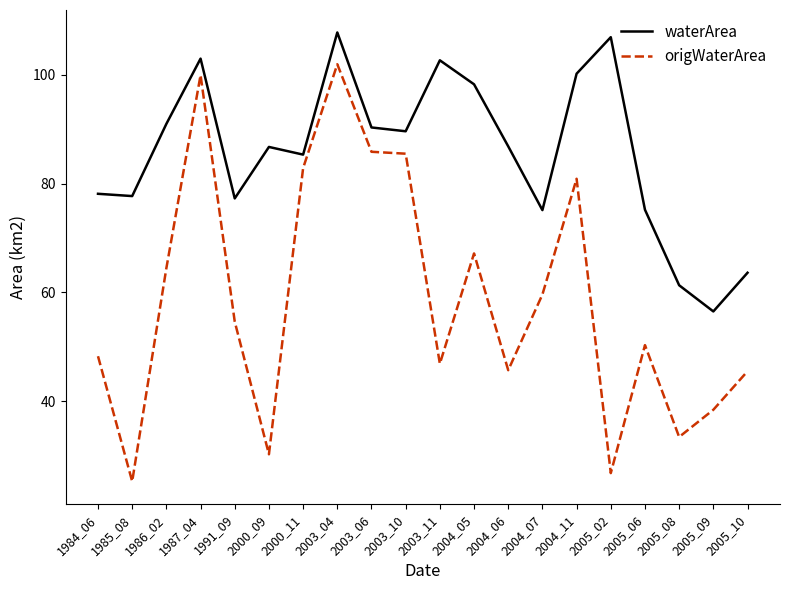

Which series changed the most between 2003_10 and 2005_08?

origWaterArea